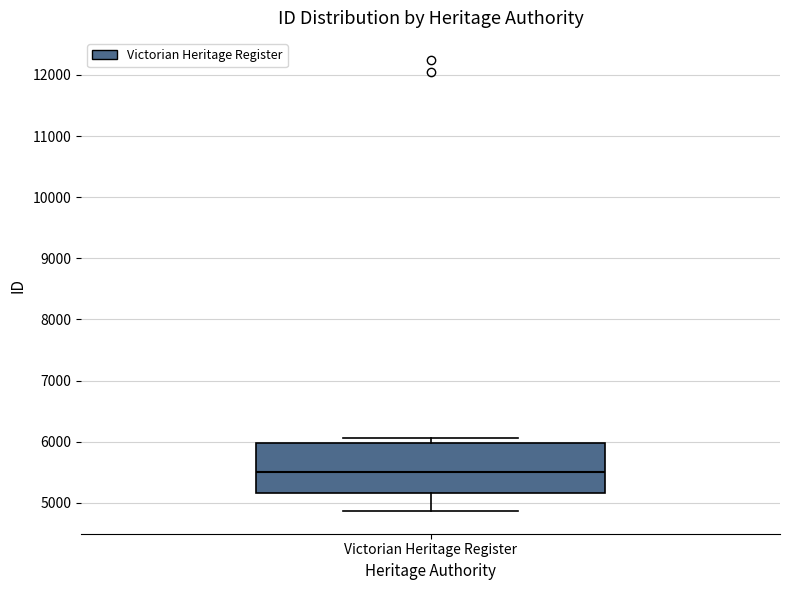

Read this box plot against the y-axis: the position of the median line, the range covered by the box, and the ends of both whiskers. The values are not printed on the chart, so give them approximately, as read against the axis.

median 5500, box 5200 to 6000, whiskers 4900 to 6100